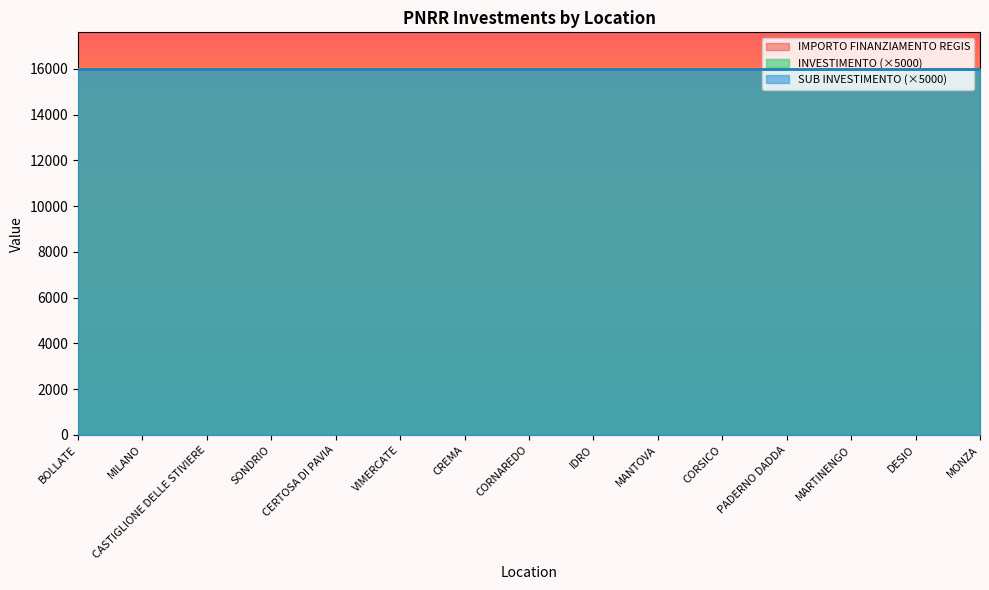

What is the label of the 12th point from the left?

PADERNO DADDA